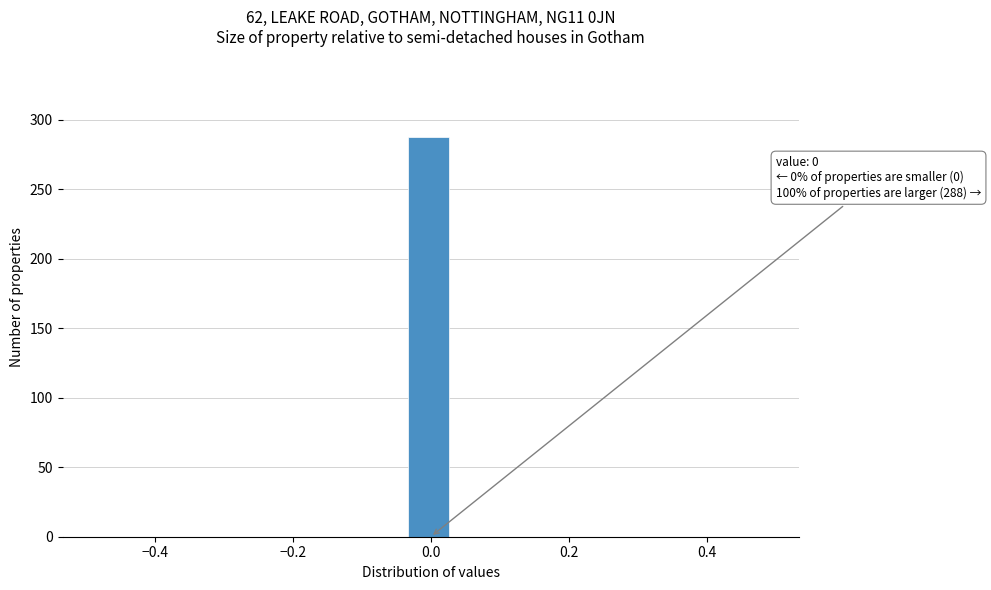

Read against the x-axis, roughly where is the centre of the tallest bar?

0.00